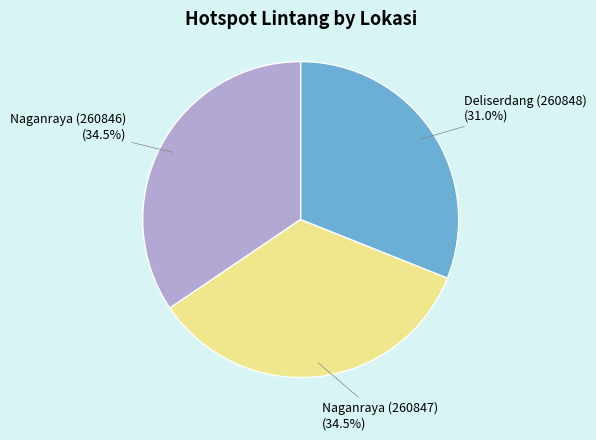

Count the number of slices in the pie.

3